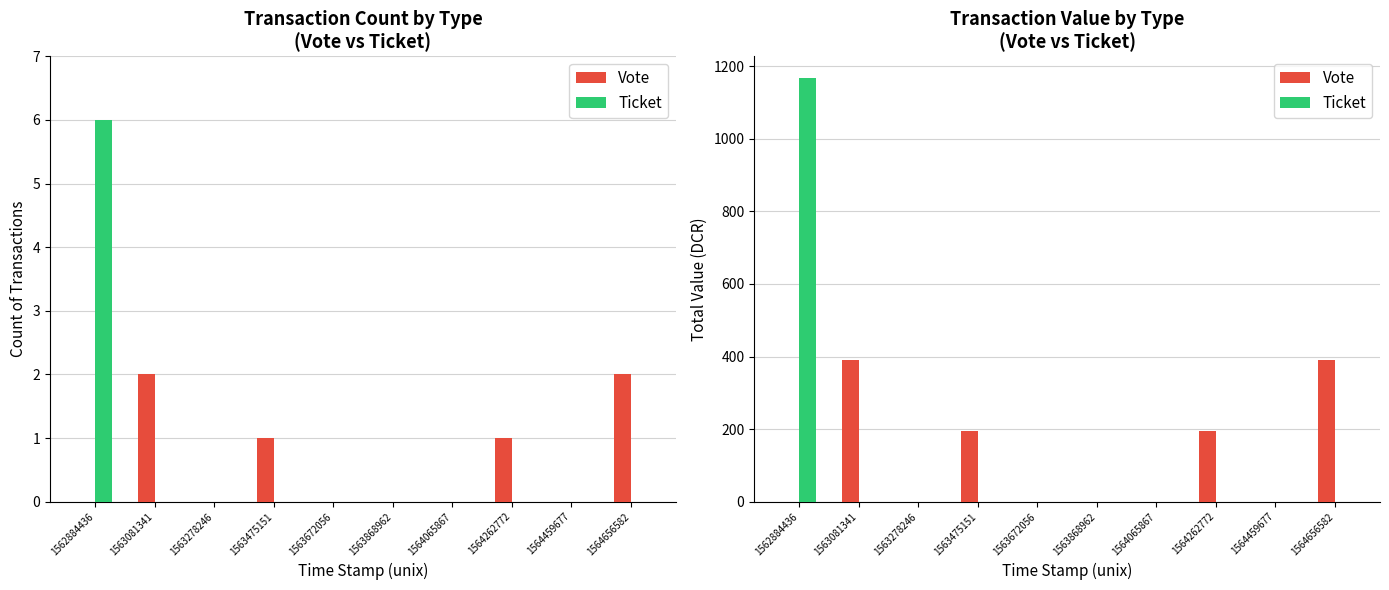

Reading left to right, list all the values displayed in this chart.

Vote: 1562884436=0.0	1563081341=389.7	1563278246=0.0	1563475151=194.9	1563672056=0.0	1563868962=0.0	1564065867=0.0	1564262772=194.9	1564459677=0.0	1564656582=389.7
Ticket: 1562884436=1169.2	1563081341=0.0	1563278246=0.0	1563475151=0.0	1563672056=0.0	1563868962=0.0	1564065867=0.0	1564262772=0.0	1564459677=0.0	1564656582=0.0